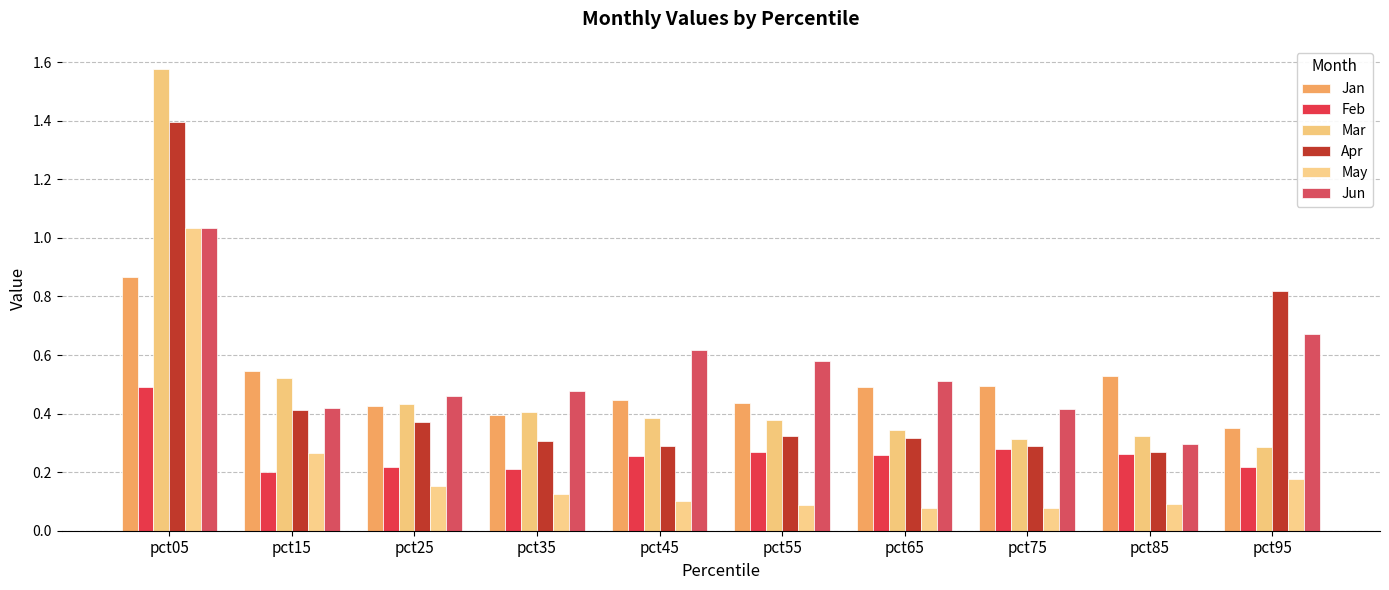

Which series has the largest total across all categories?

Jun